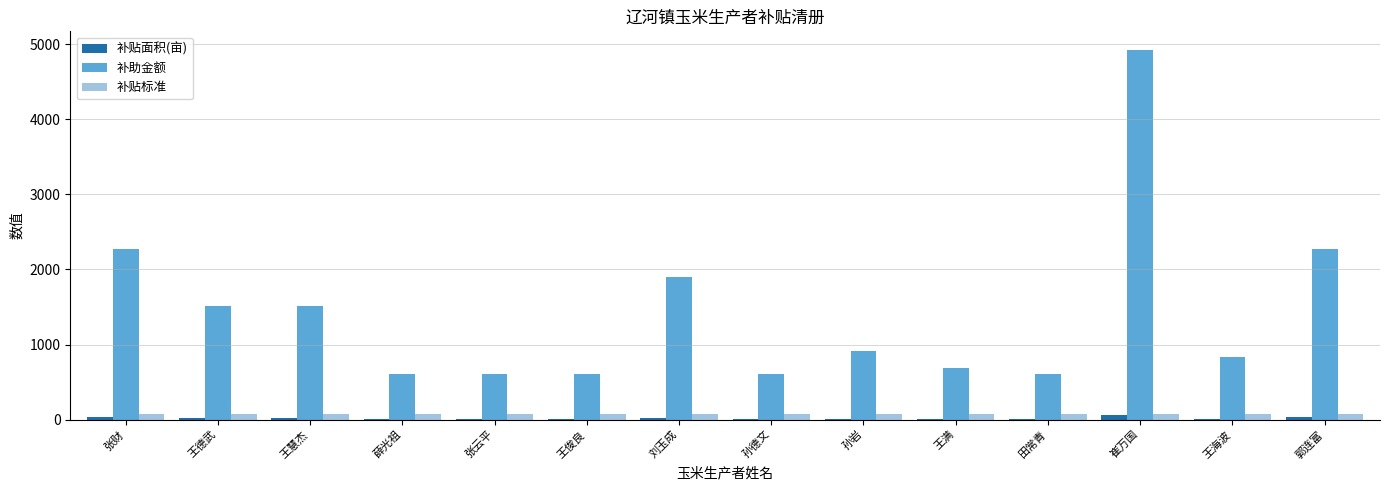

True or false: 补贴面积(亩) has a value of 11.0 at 王海波.

True